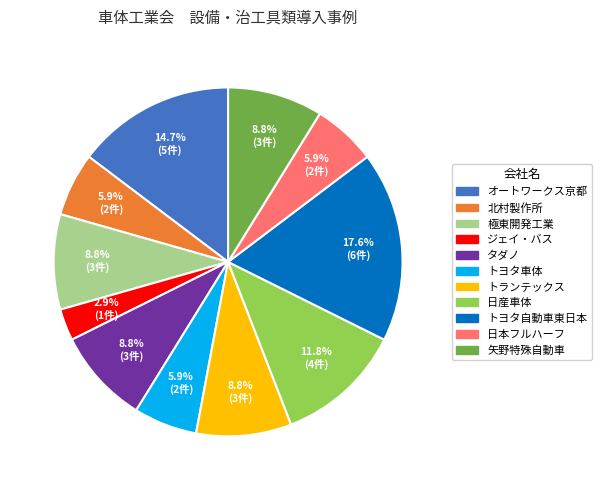

Count the number of slices in the pie.

11